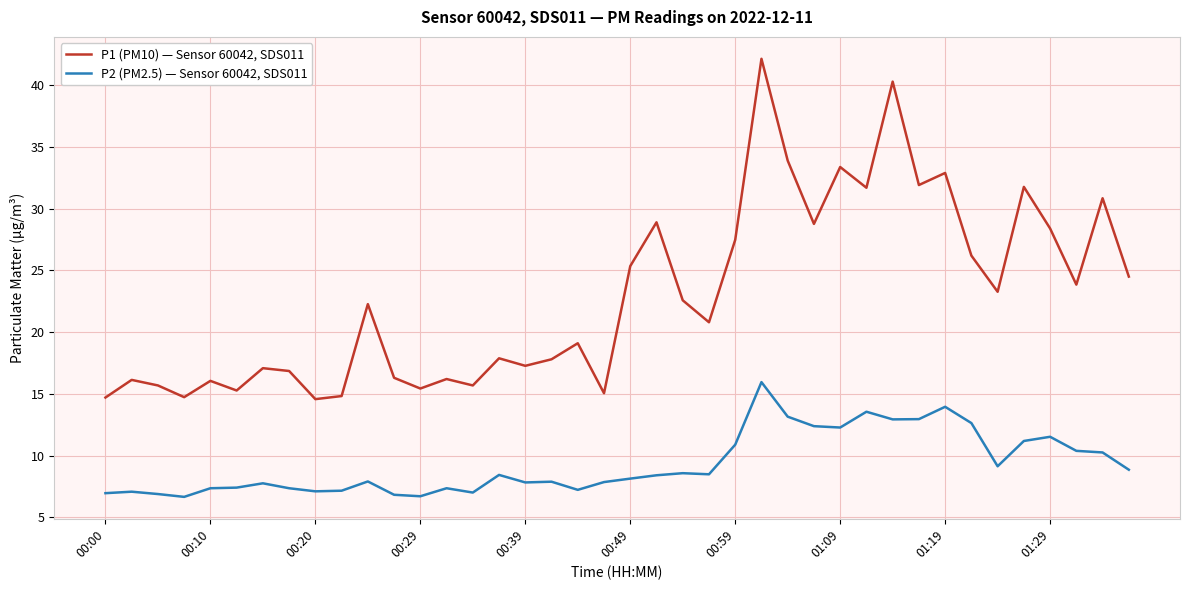

What is the difference between the maximum and minimum values in the P2 (PM2.5) — Sensor 60042, SDS011 series?

9.3